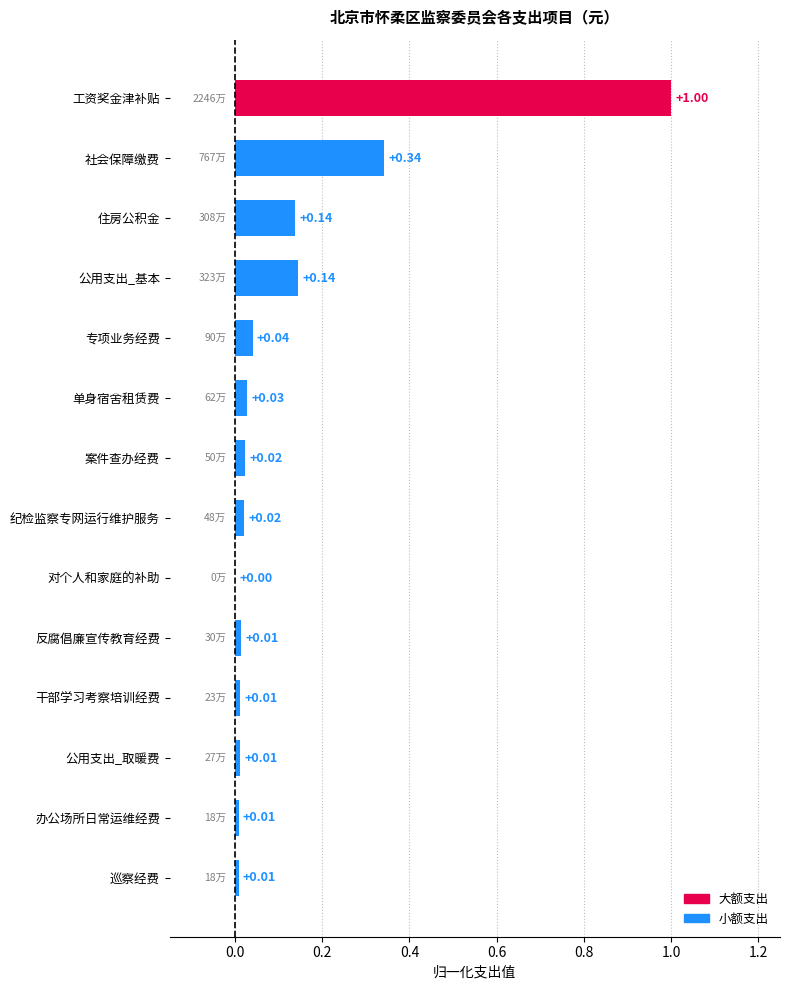

Which has a higher value, 办公场所日常运维经费 or 专项业务经费?

专项业务经费